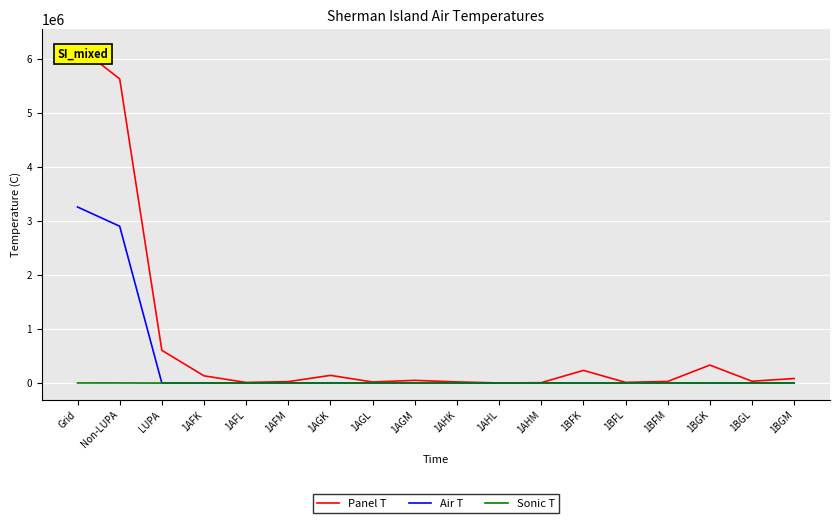

At which category does the chart reach its peak across all series?

Grid